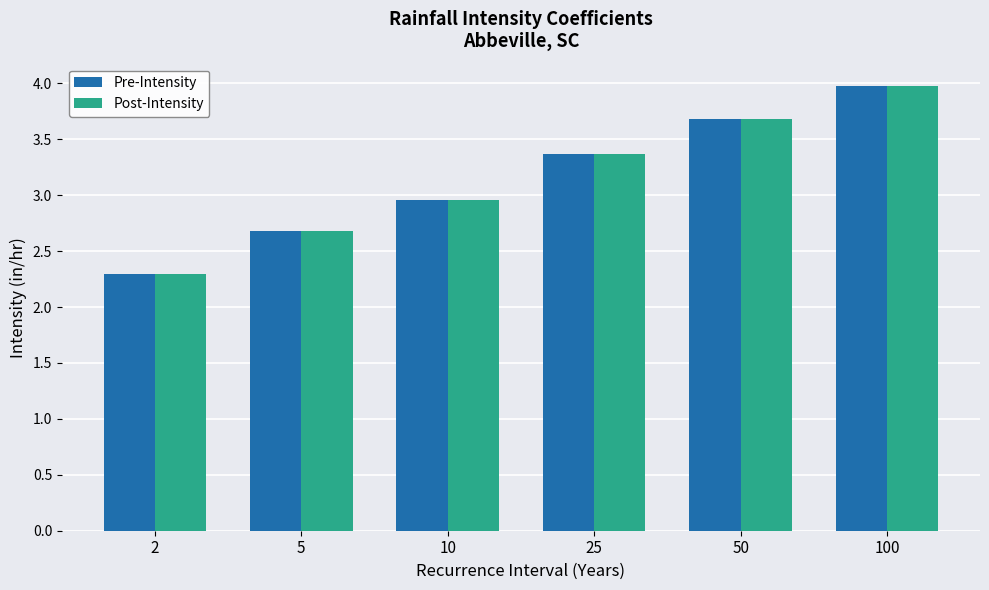

What is the sum of all Pre-Intensity values?

19.0